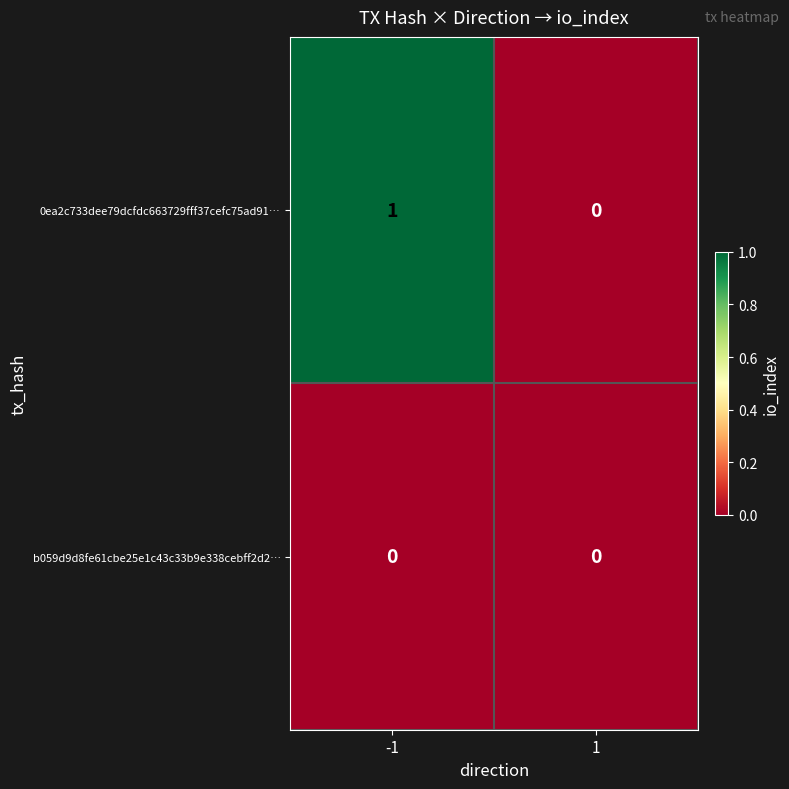

Which series has the largest range (max minus min)?

0ea2c733dee79dcfdc663729fff37cefc75ad91…